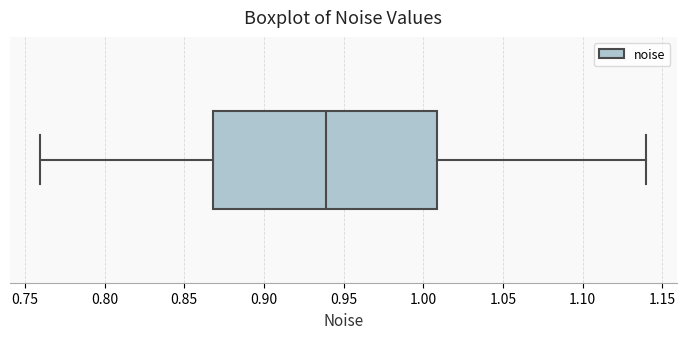

Where does the right whisker of the box end on the x-axis? The values are not printed on the chart, so give them approximately, as read against the axis.

1.14